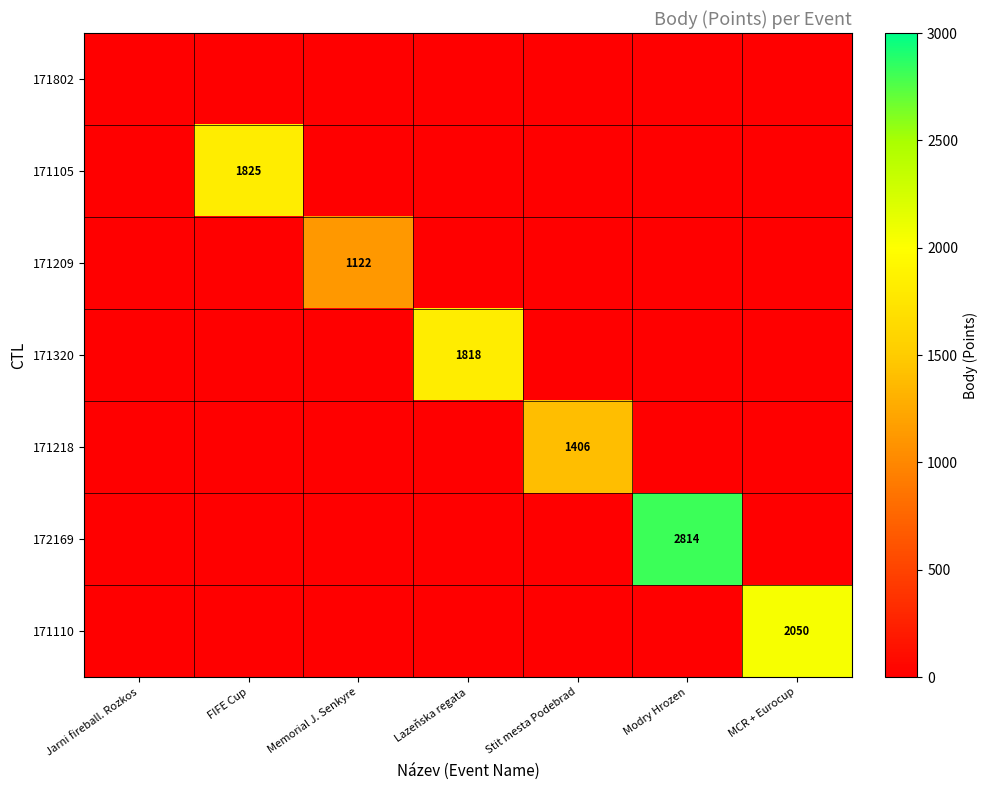

The 171209 series shows 1838 at Memorial J. Senkyre. True or false?

False